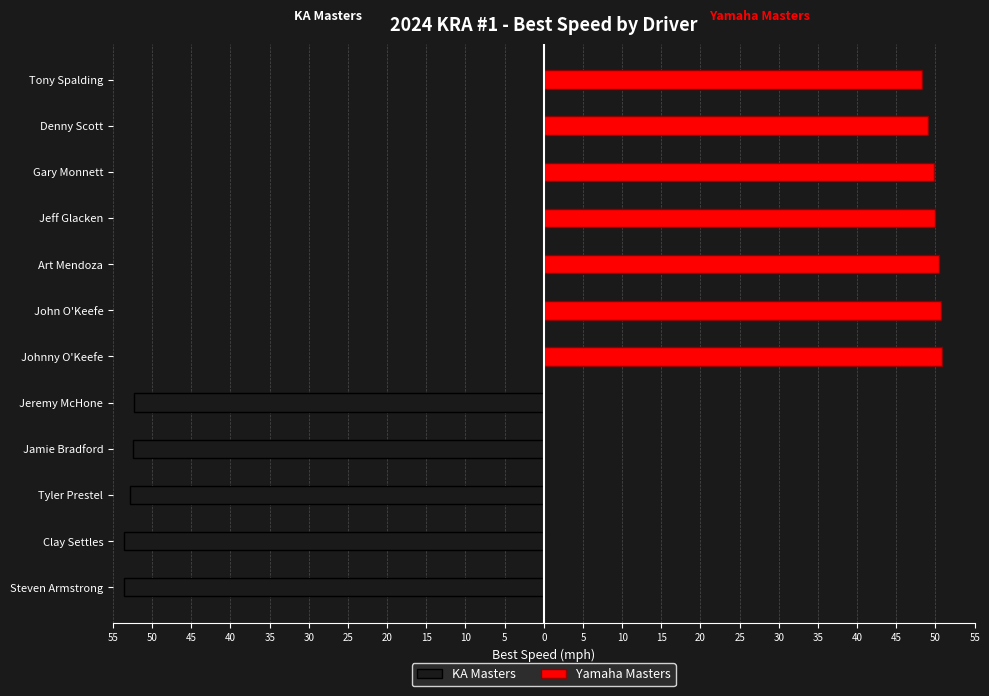

Which series has the largest total across all categories?

Yamaha Masters